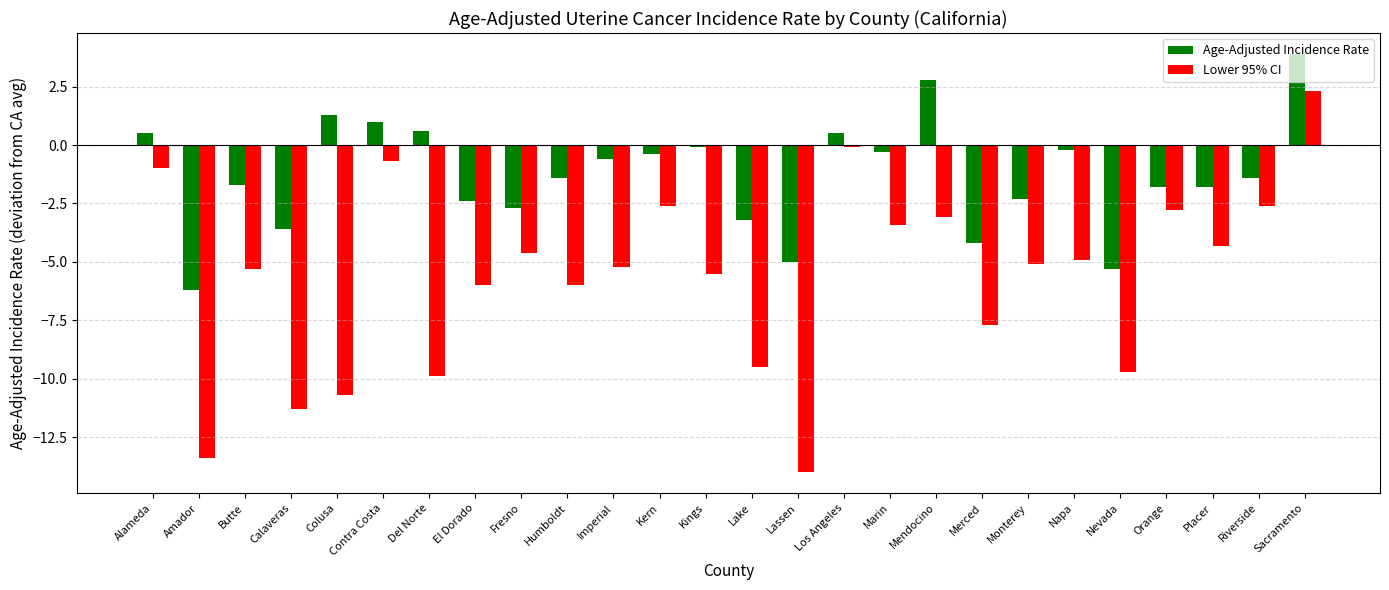

What is the value of the Age-Adjusted Incidence Rate bar at the 5th from the left?

1.3